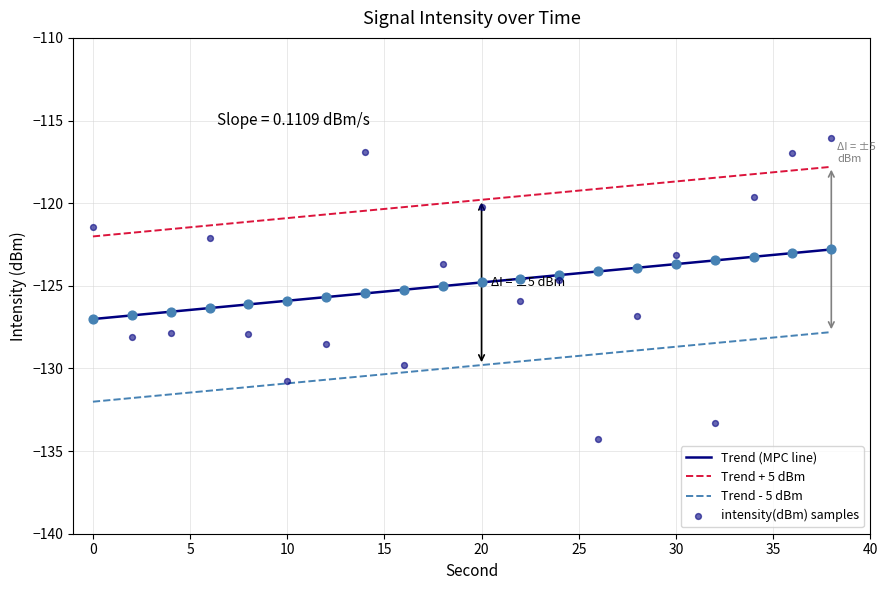

Which has a higher value, 16 or 2?

2